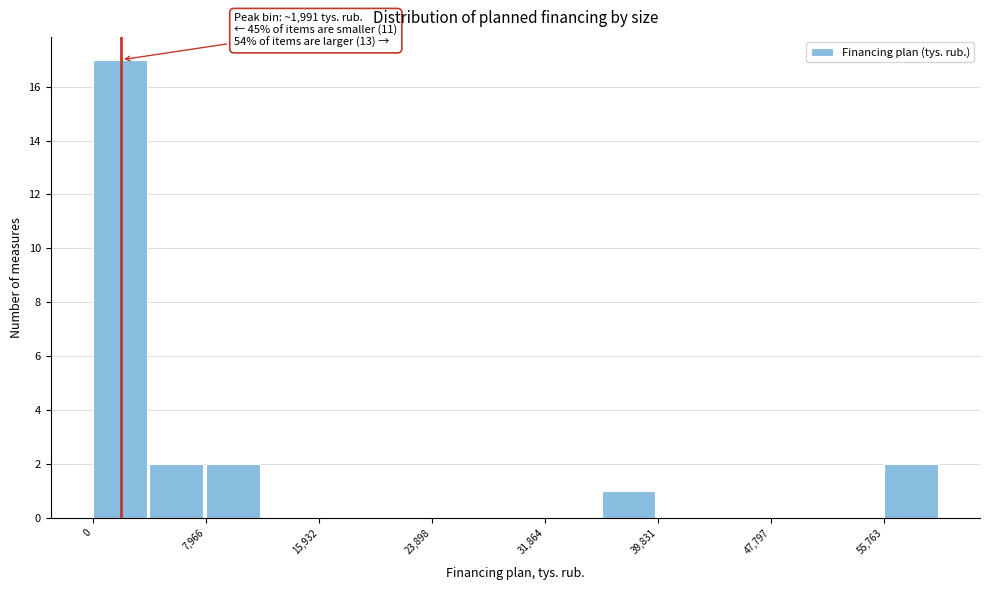

Read against the x-axis, roughly where is the centre of the tallest bar?

2000